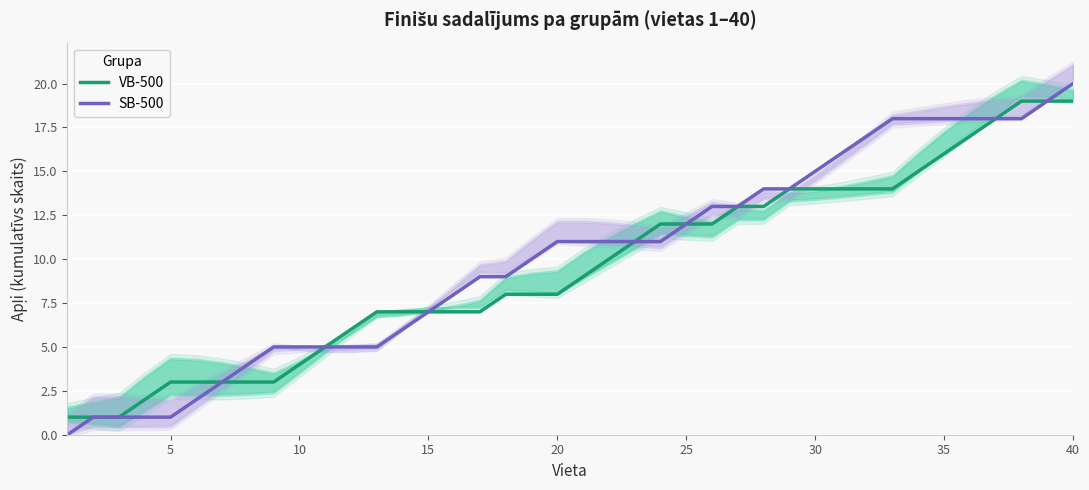

Is the value of SB-500 at 34 greater than the value of VB-500 at 25?

Yes